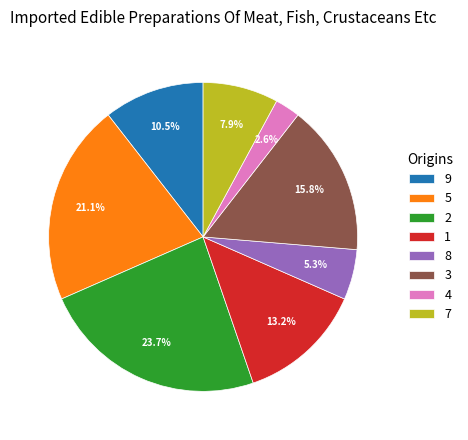

True or false: 4 accounts for 3% of the total.

True